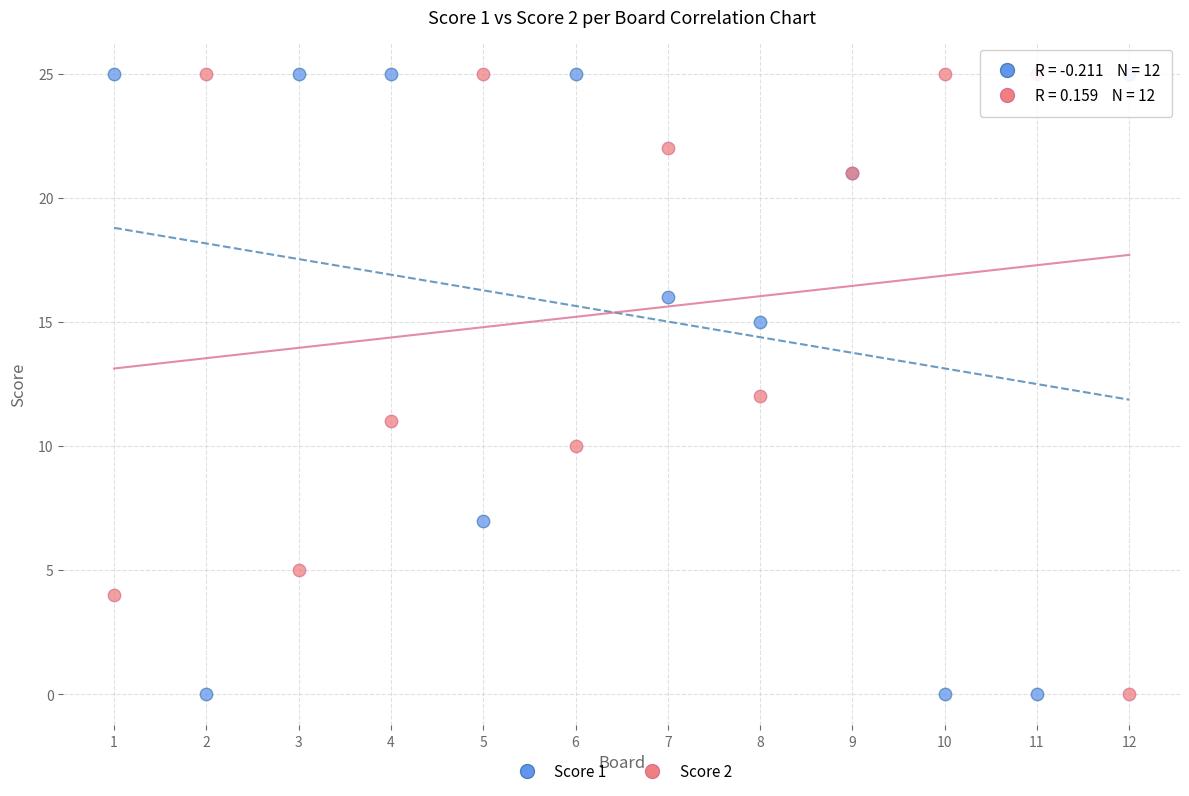

What is the X range (max minus min) for the scatter plot?

11